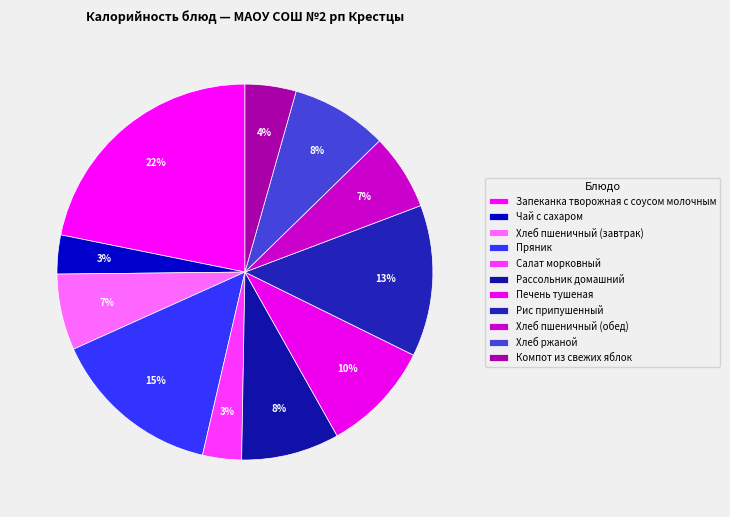

How many segments does this pie chart have?

11